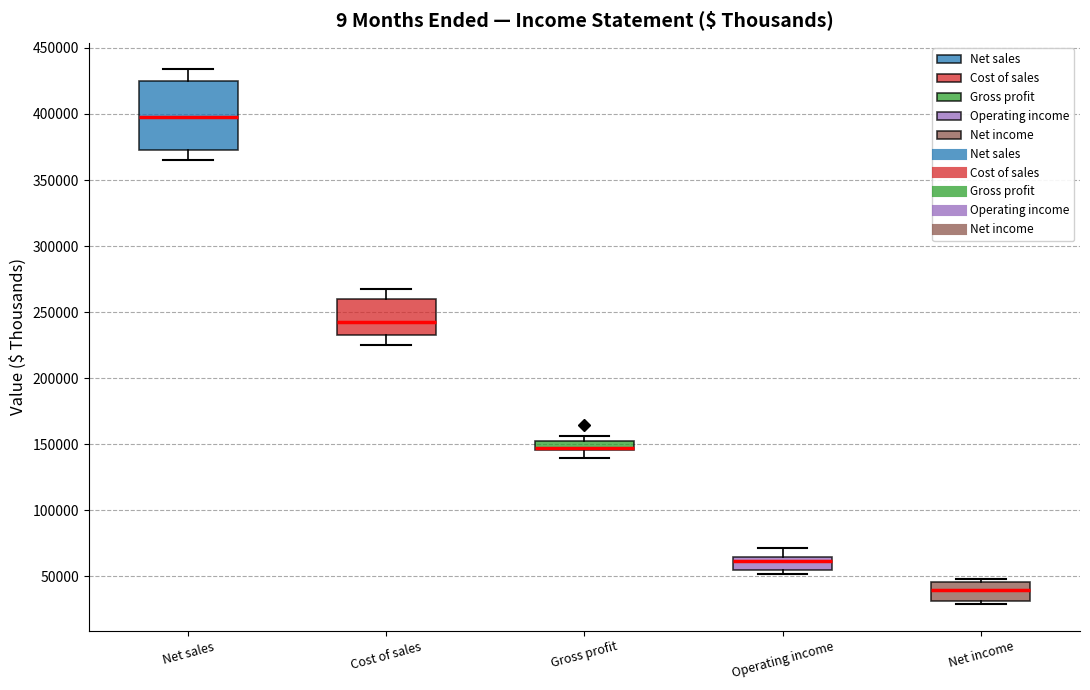

Where is the upper edge of the box for Net income on the y-axis? The values are not printed on the chart, so give them approximately, as read against the axis.

45000